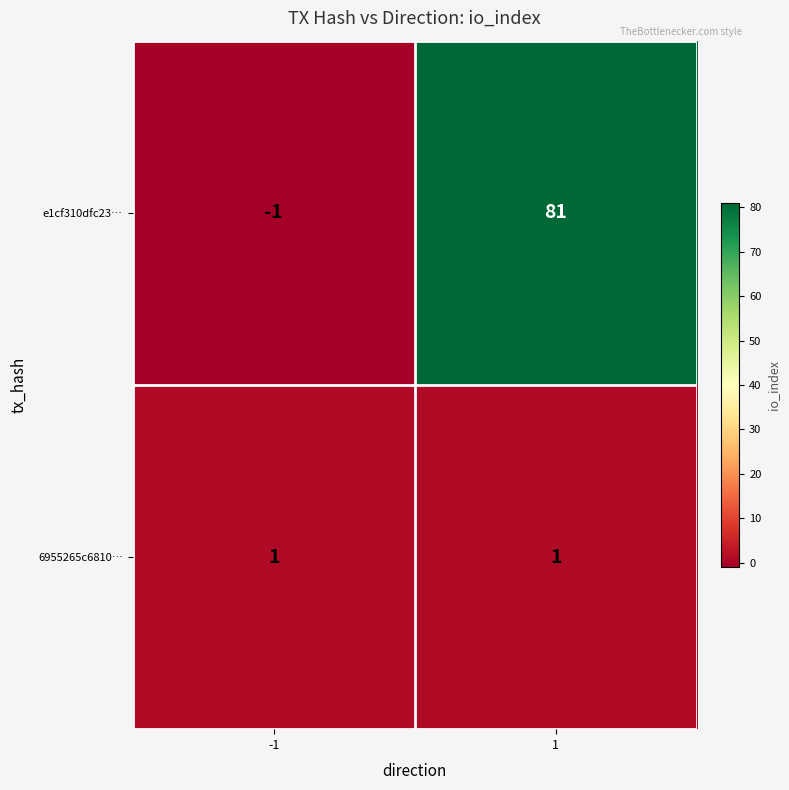

What is the difference between the maximum and minimum values in the e1cf310dfc23… series?

82